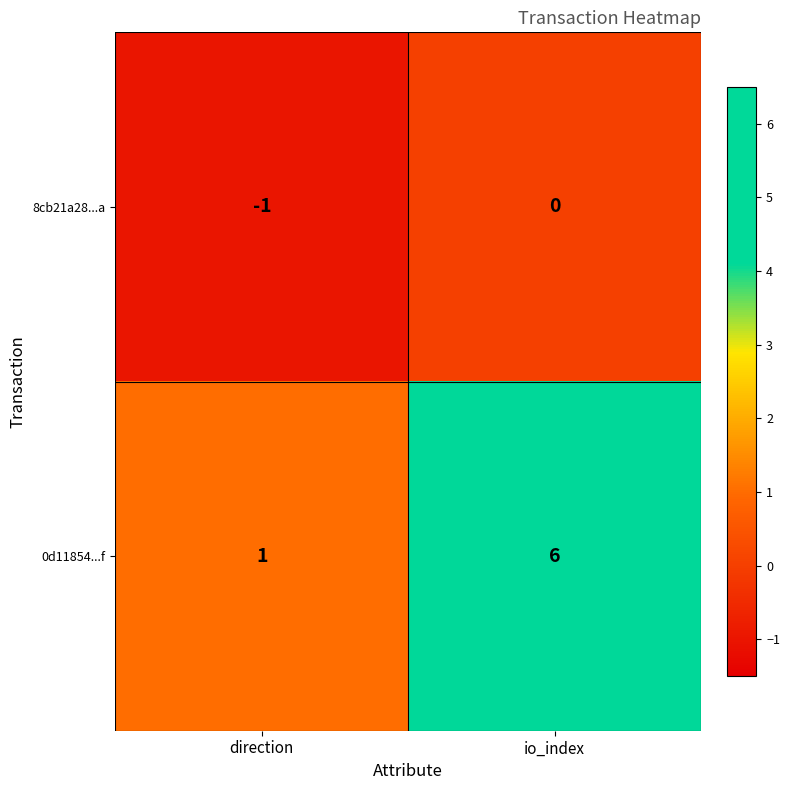

Rank the series by their maximum value, from highest to lowest.

0d11854...f, 8cb21a28...a